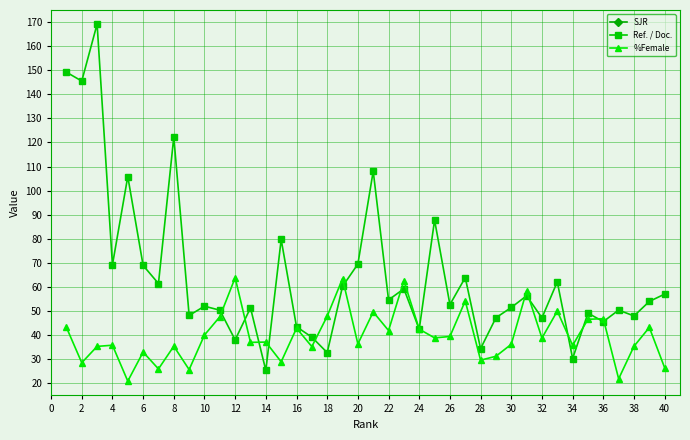

Is it true that %Female equals 35.8 at 34?

True